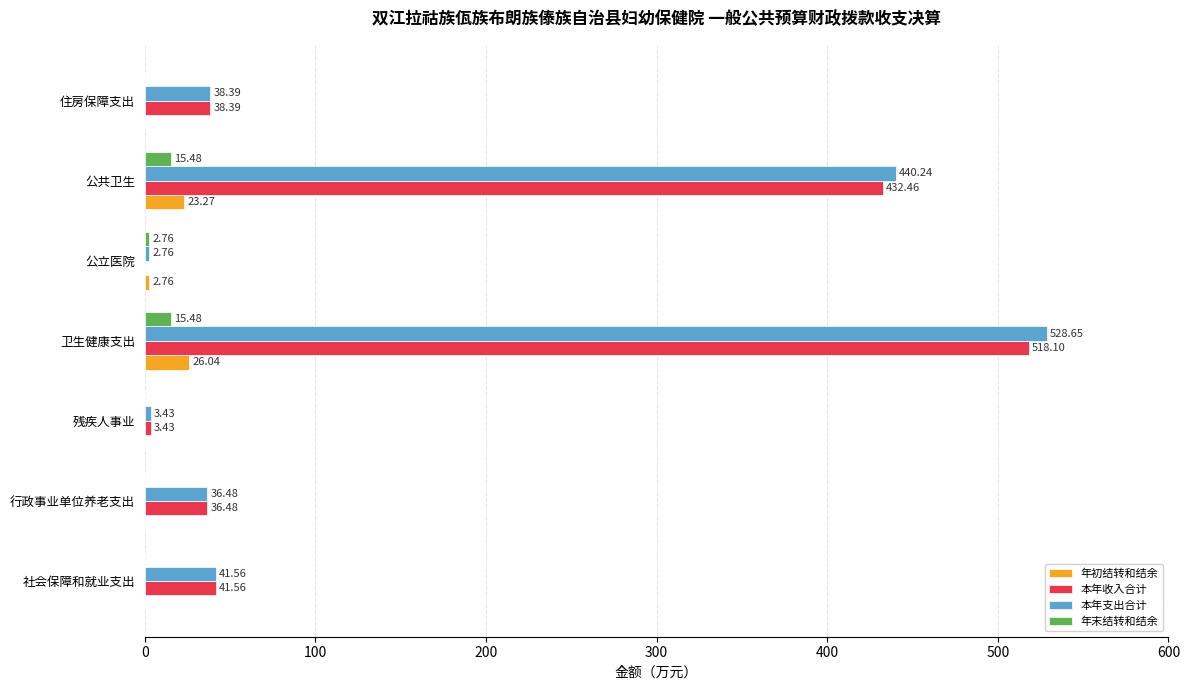

What is the sum of the 本年支出合计 values at 残疾人事业 and 卫生健康支出?

532.1